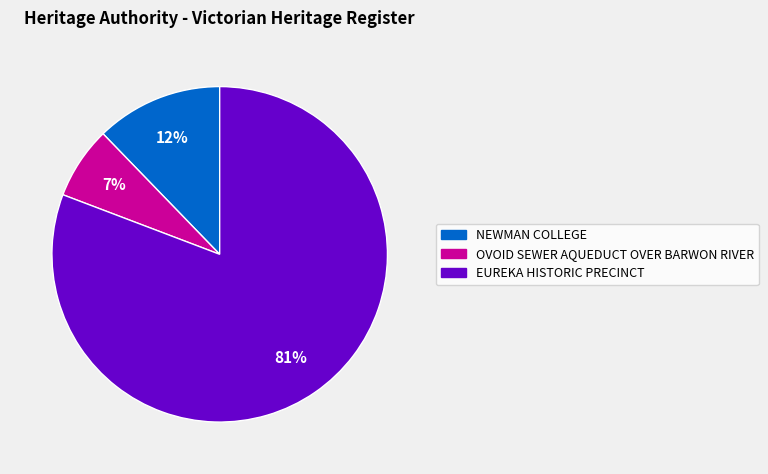

To the nearest percent, what is the combined percentage of NEWMAN COLLEGE and EUREKA HISTORIC PRECINCT?

93%